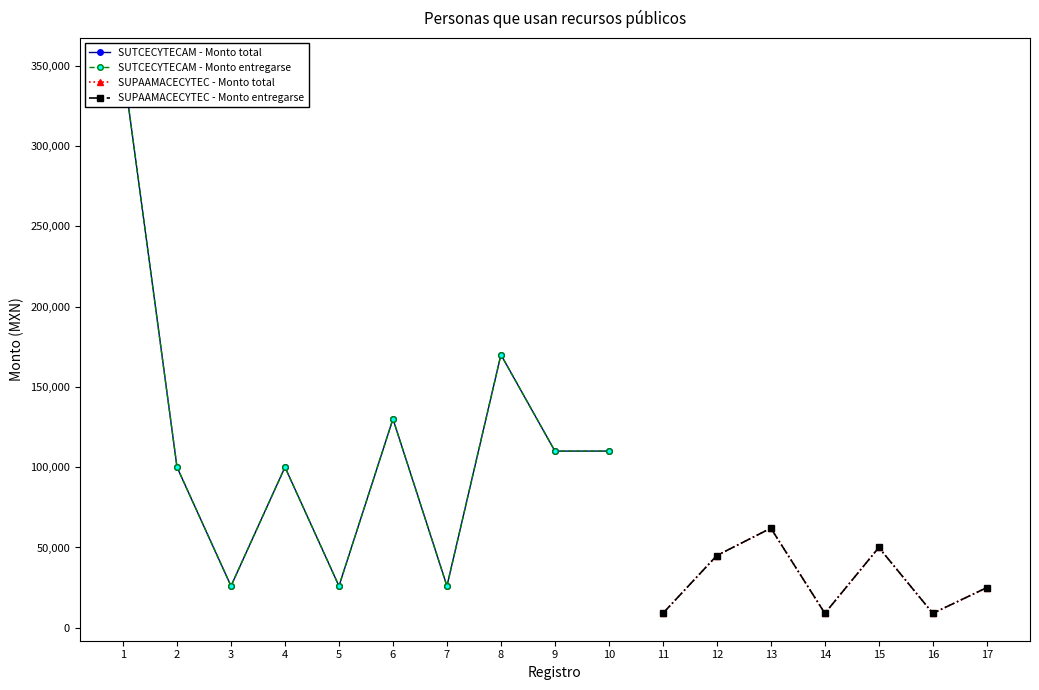

True or false: Monto por entregarse and Monto total entregado cross at least once.

False